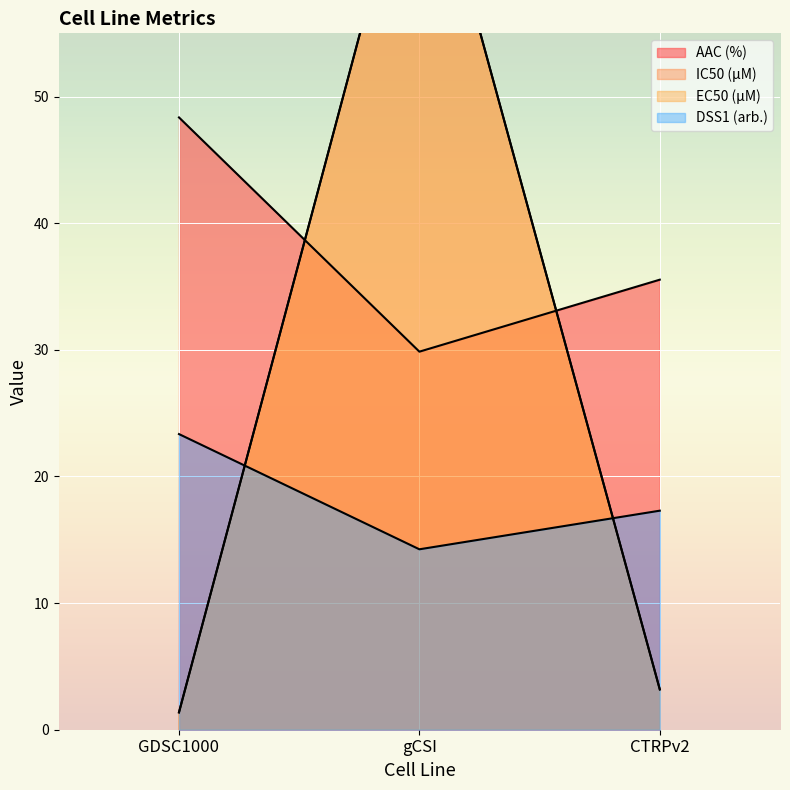

Read the IC50 (µM) value at GDSC1000.

1.4